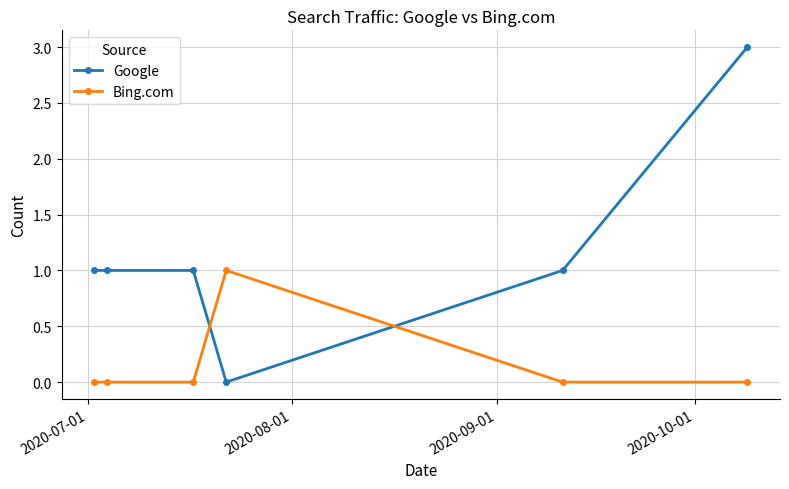

Which series has the largest total across all categories?

Google